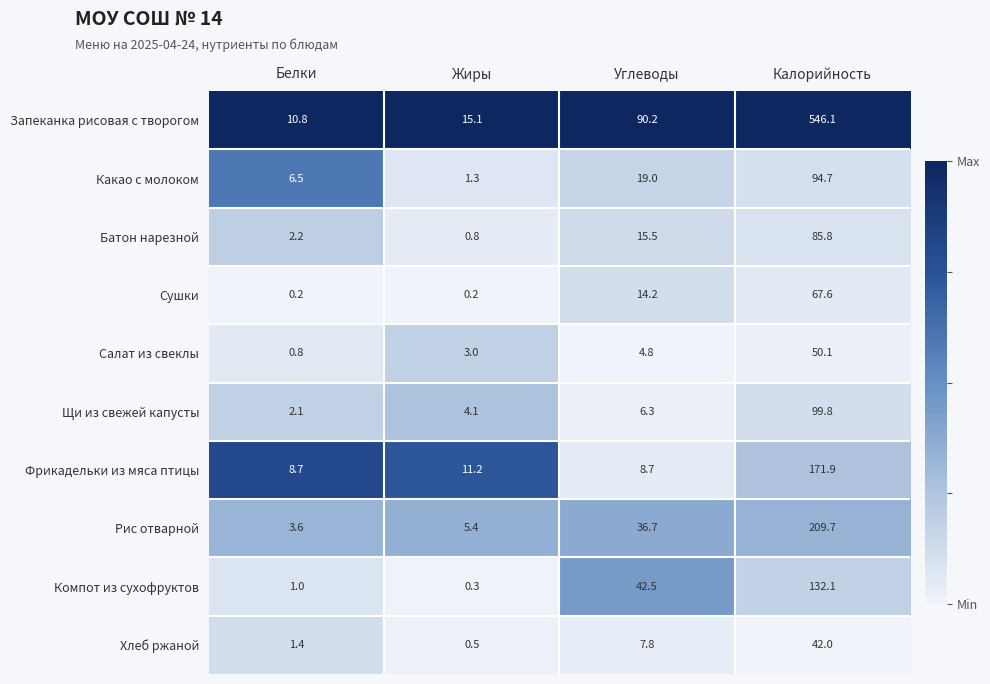

Is the value of Компот из сухофруктов at Жиры greater than the value of Фрикадельки из мяса птицы at Жиры?

No